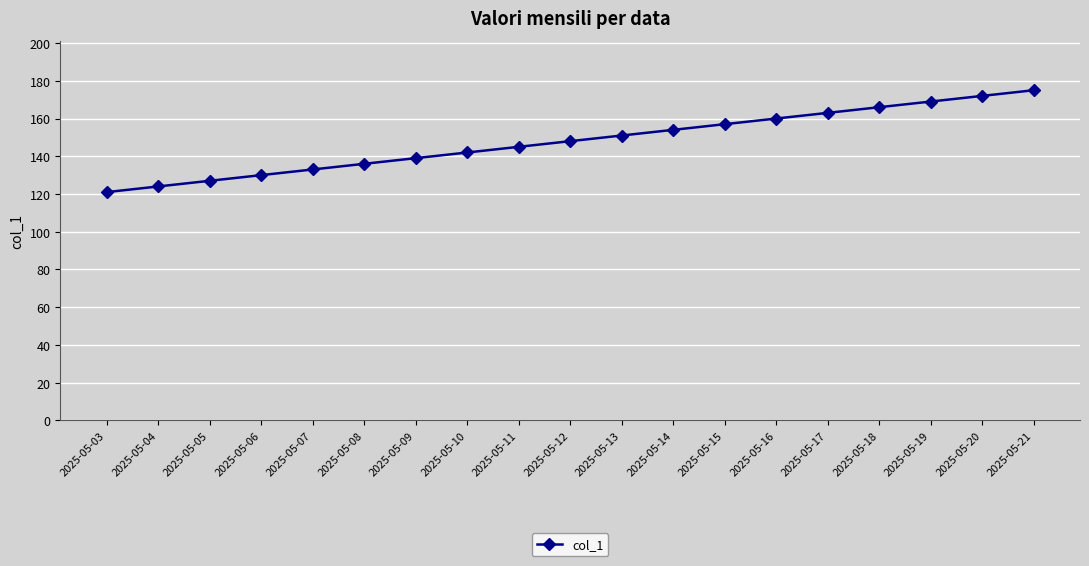

Read the value at 2025-05-20.

172